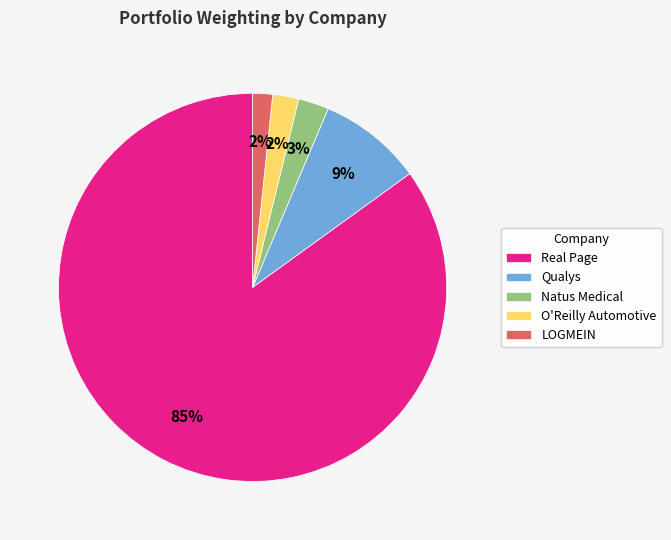

To the nearest percent, what is the average slice percentage?

20%